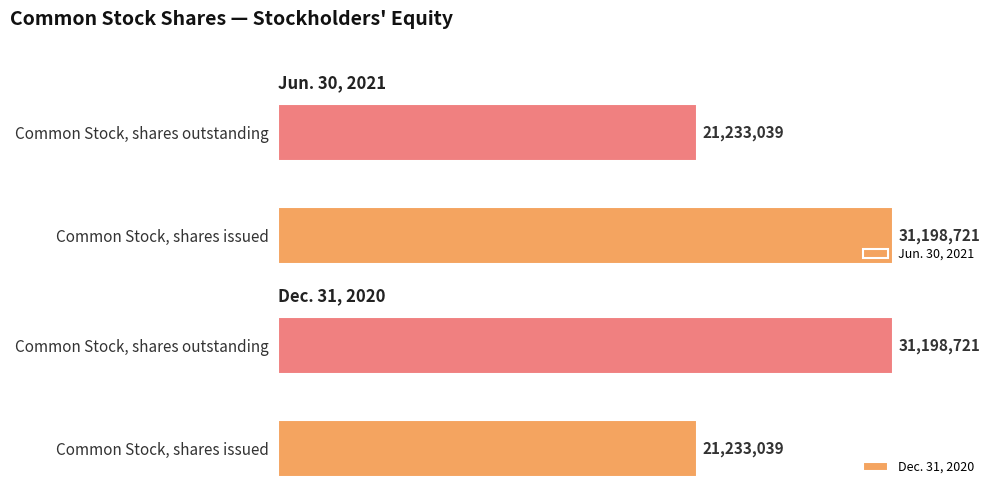

At which label does Jun. 30, 2021 reach its peak?

Common Stock, shares issued